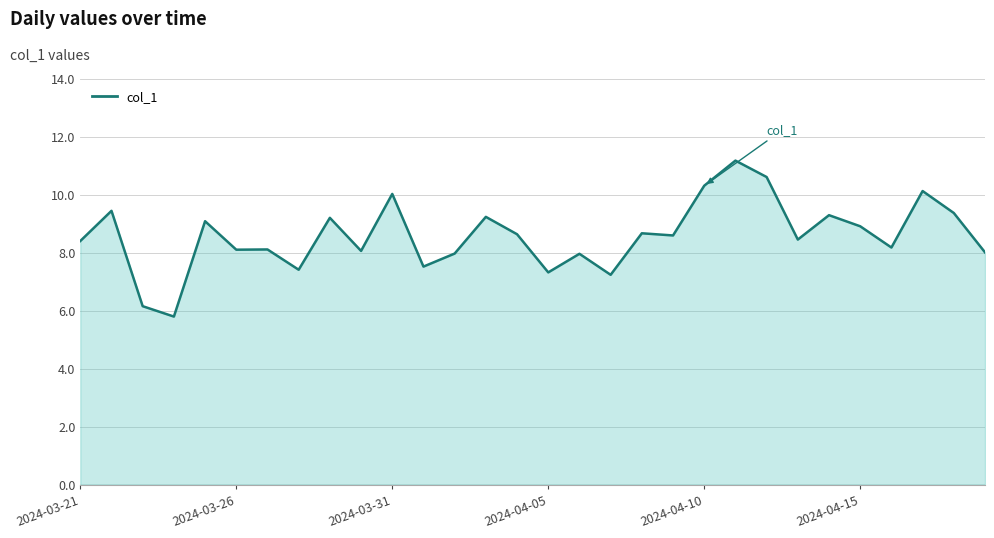

What is the ratio of the value at 24 to the value at 16?

1.2